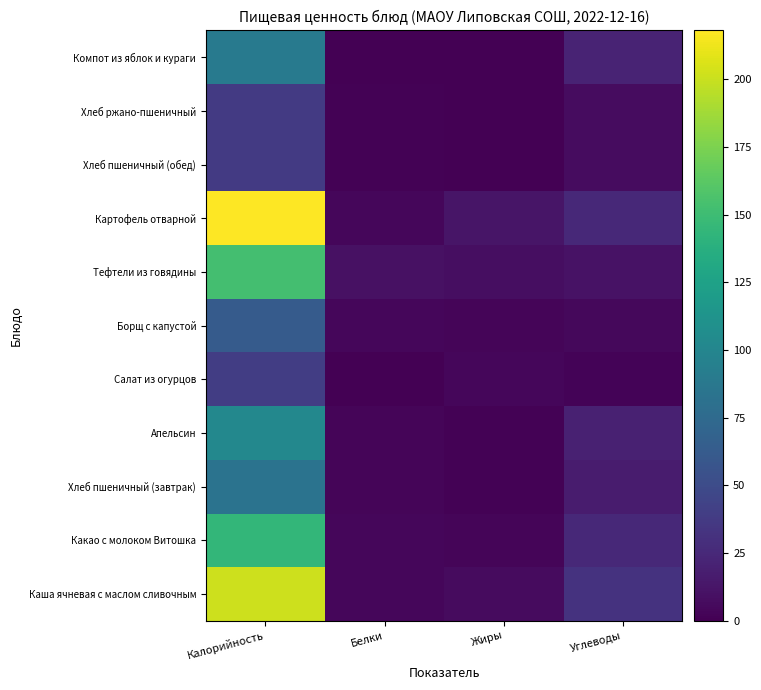

What is the difference between the highest and lowest values at Углеводы?

30